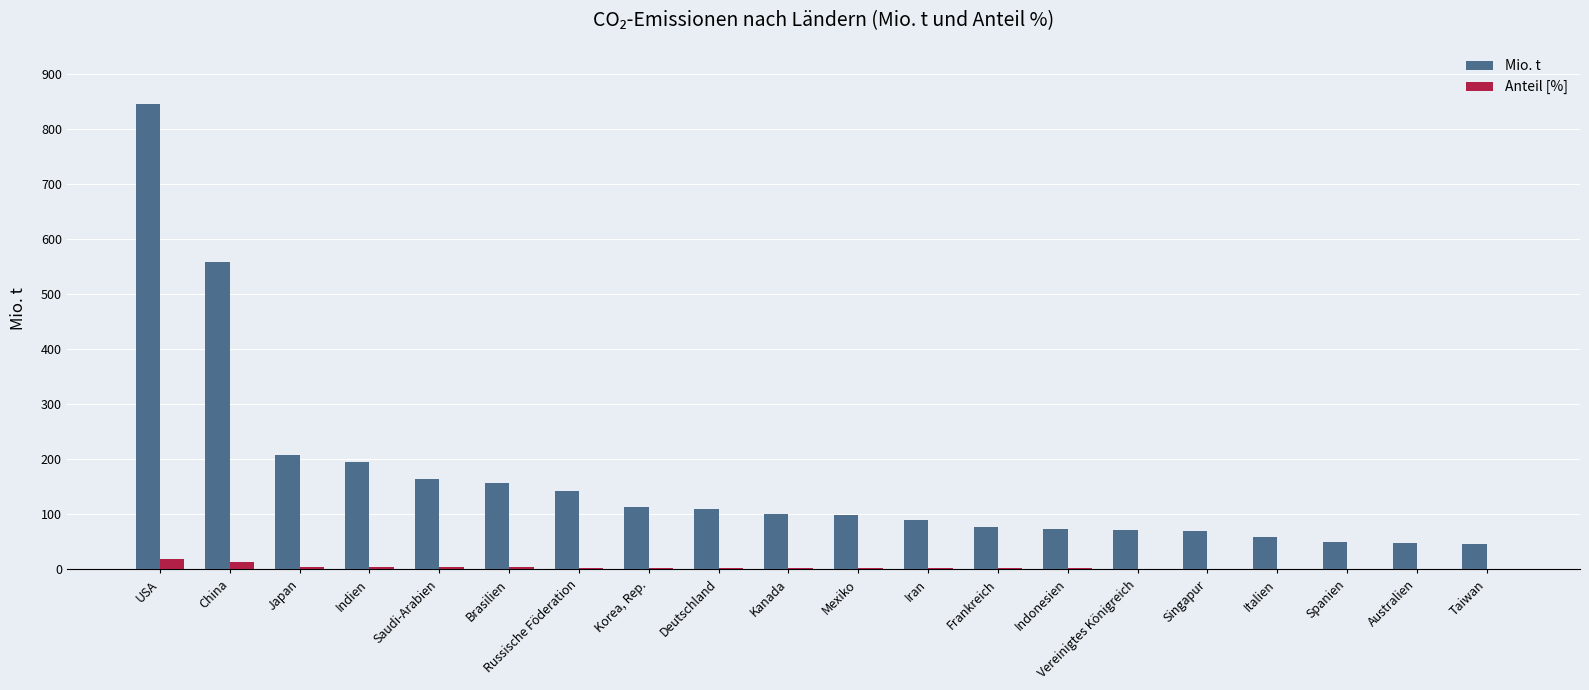

Is it true that Mio. t equals 21.8 at Singapur?

False